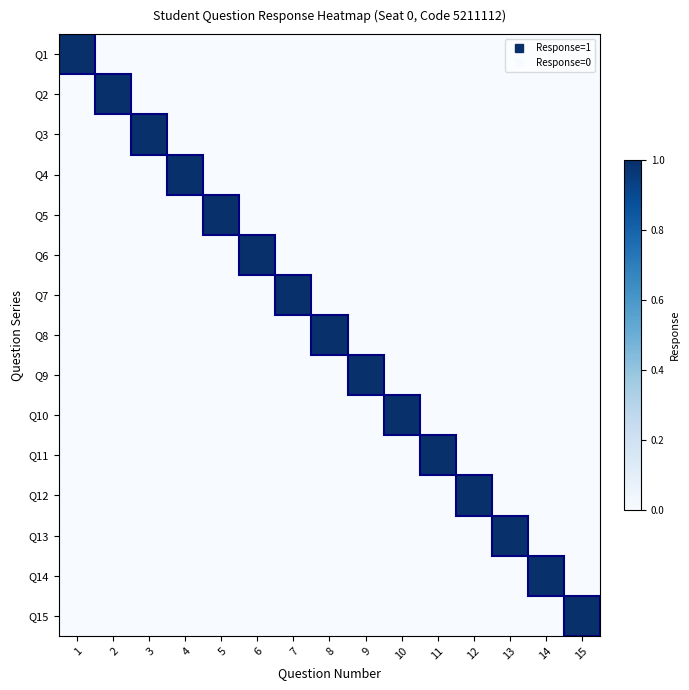

Reading left to right, list all the values displayed in this chart.

Q1: 1=1	2=0	3=0	4=0	5=0	6=0	7=0	8=0	9=0	10=0	11=0	12=0	13=0	14=0	15=0
Q2: 1=0	2=1	3=0	4=0	5=0	6=0	7=0	8=0	9=0	10=0	11=0	12=0	13=0	14=0	15=0
Q3: 1=0	2=0	3=1	4=0	5=0	6=0	7=0	8=0	9=0	10=0	11=0	12=0	13=0	14=0	15=0
Q4: 1=0	2=0	3=0	4=1	5=0	6=0	7=0	8=0	9=0	10=0	11=0	12=0	13=0	14=0	15=0
Q5: 1=0	2=0	3=0	4=0	5=1	6=0	7=0	8=0	9=0	10=0	11=0	12=0	13=0	14=0	15=0
Q6: 1=0	2=0	3=0	4=0	5=0	6=1	7=0	8=0	9=0	10=0	11=0	12=0	13=0	14=0	15=0
Q7: 1=0	2=0	3=0	4=0	5=0	6=0	7=1	8=0	9=0	10=0	11=0	12=0	13=0	14=0	15=0
Q8: 1=0	2=0	3=0	4=0	5=0	6=0	7=0	8=1	9=0	10=0	11=0	12=0	13=0	14=0	15=0
Q9: 1=0	2=0	3=0	4=0	5=0	6=0	7=0	8=0	9=1	10=0	11=0	12=0	13=0	14=0	15=0
Q10: 1=0	2=0	3=0	4=0	5=0	6=0	7=0	8=0	9=0	10=1	11=0	12=0	13=0	14=0	15=0
Q11: 1=0	2=0	3=0	4=0	5=0	6=0	7=0	8=0	9=0	10=0	11=1	12=0	13=0	14=0	15=0
Q12: 1=0	2=0	3=0	4=0	5=0	6=0	7=0	8=0	9=0	10=0	11=0	12=1	13=0	14=0	15=0
Q13: 1=0	2=0	3=0	4=0	5=0	6=0	7=0	8=0	9=0	10=0	11=0	12=0	13=1	14=0	15=0
Q14: 1=0	2=0	3=0	4=0	5=0	6=0	7=0	8=0	9=0	10=0	11=0	12=0	13=0	14=1	15=0
Q15: 1=0	2=0	3=0	4=0	5=0	6=0	7=0	8=0	9=0	10=0	11=0	12=0	13=0	14=0	15=1